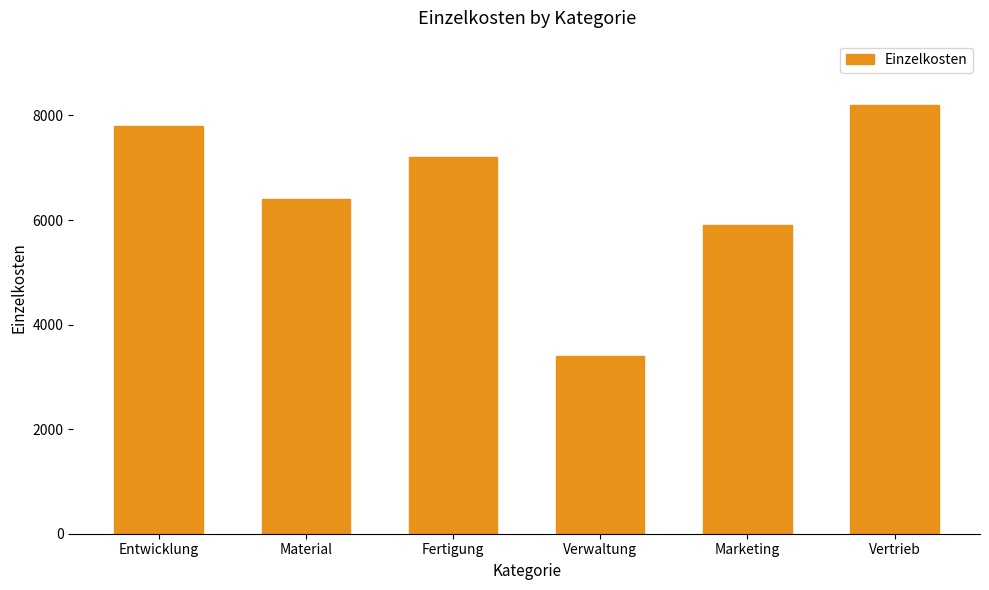

List the labels in order of value, smallest first.

Verwaltung, Marketing, Material, Fertigung, Entwicklung, Vertrieb